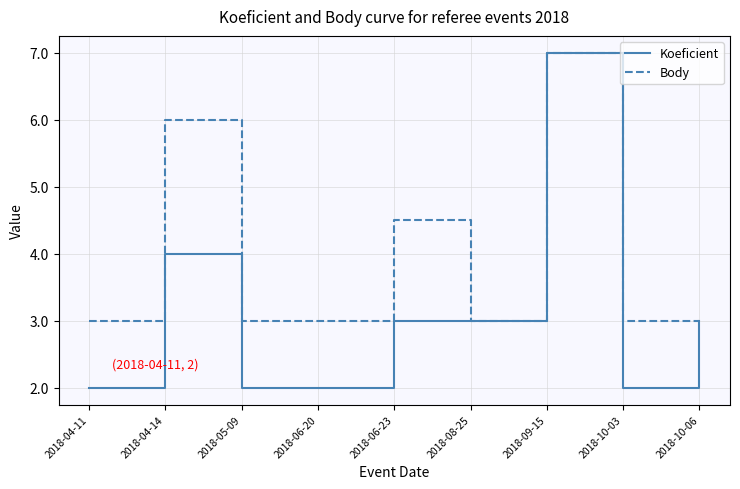

Which category has the highest value across all series?

2018-09-15